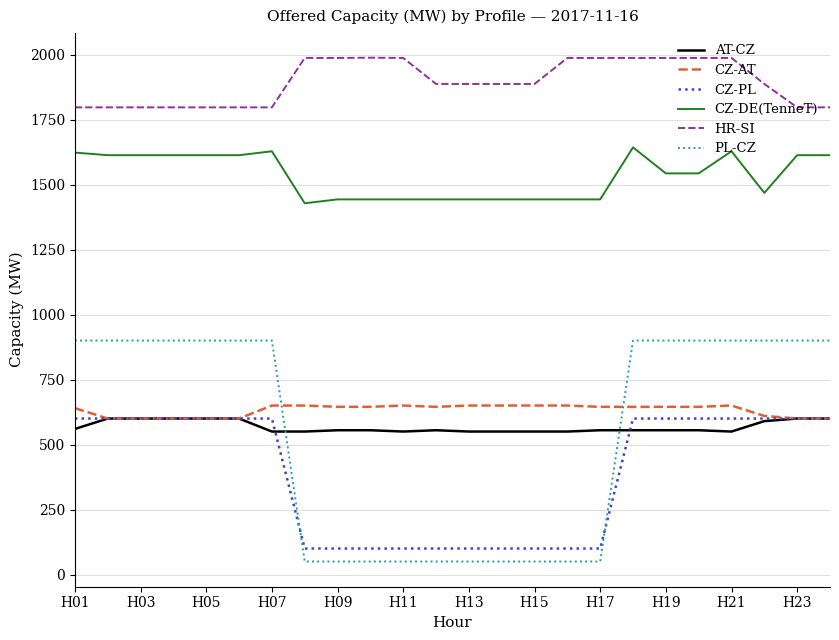

Which series has the largest total across all categories?

HR-SI